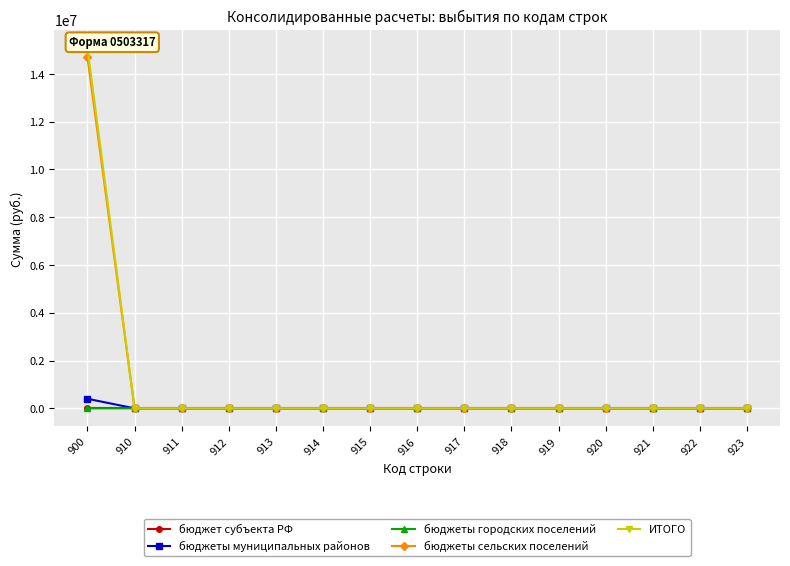

What is the difference between the maximum and minimum values in the бюджеты муниципальных районов series?

400000.0